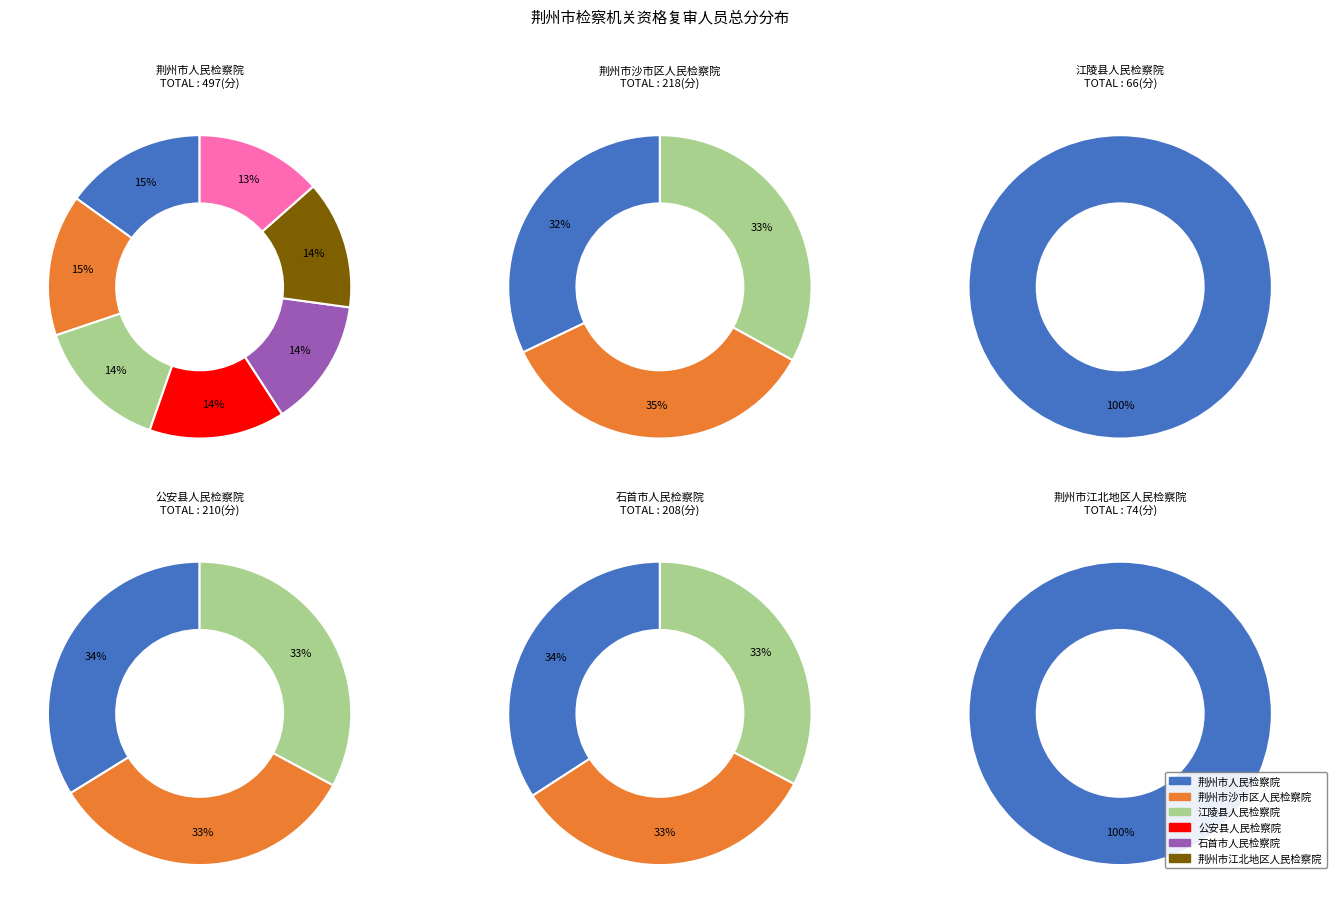

Does any single category account for the majority?

No